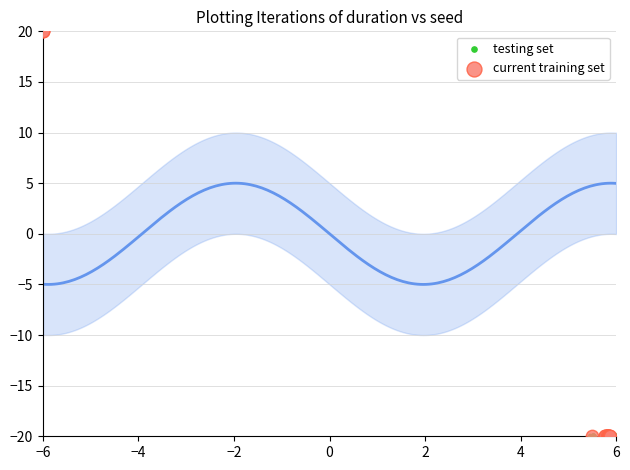

Which series has the widest spread of Y values?

current training set